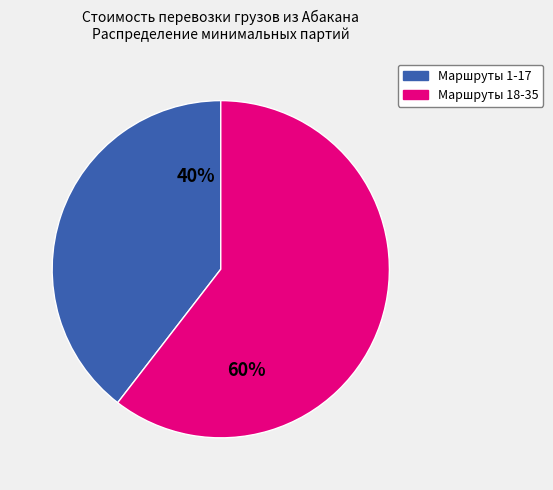

Does any single category account for the majority?

Yes